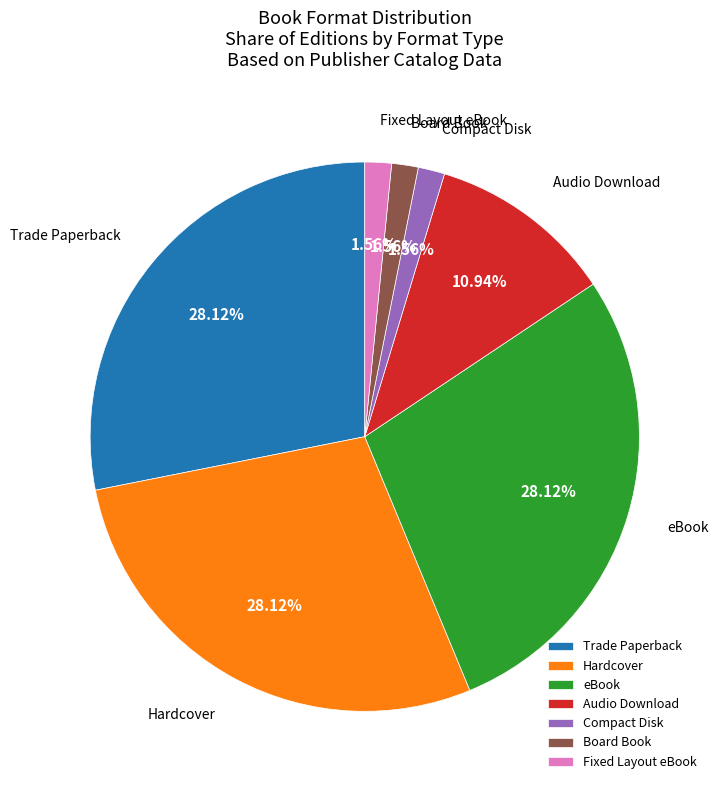

Is there any slice that represents more than half of the pie?

No